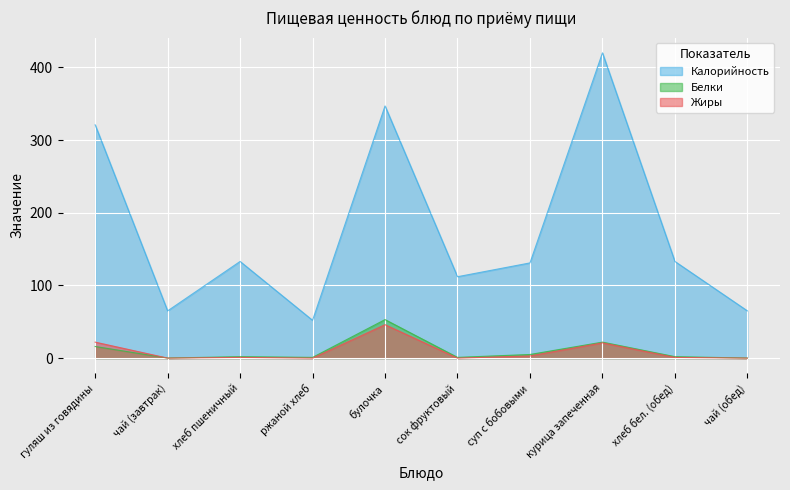

After their last crossing, which series has the higher values: Белки or Жиры?

Белки